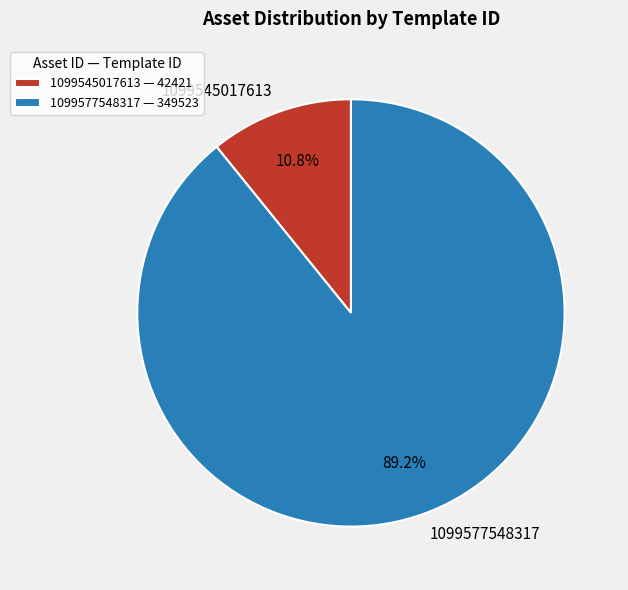

To the nearest percent, what percentage of the pie is 1099545017613?

11%